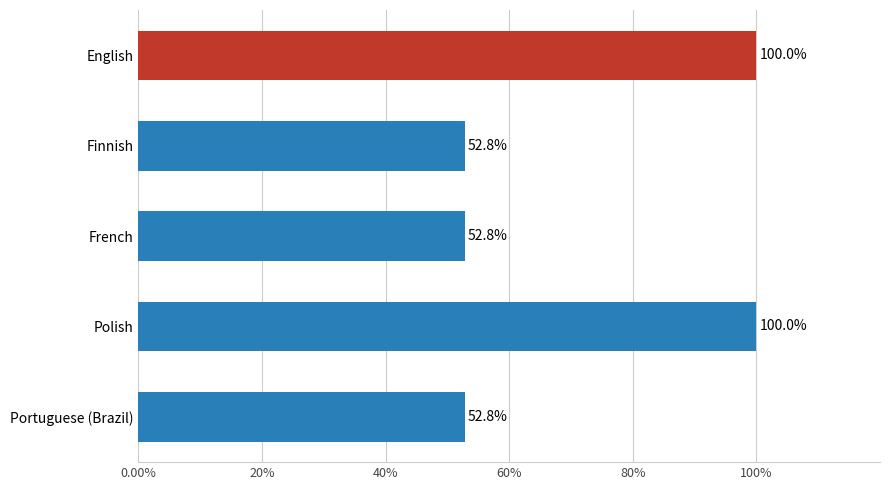

Approximately how many times larger is the value at French compared to Finnish?

1.0